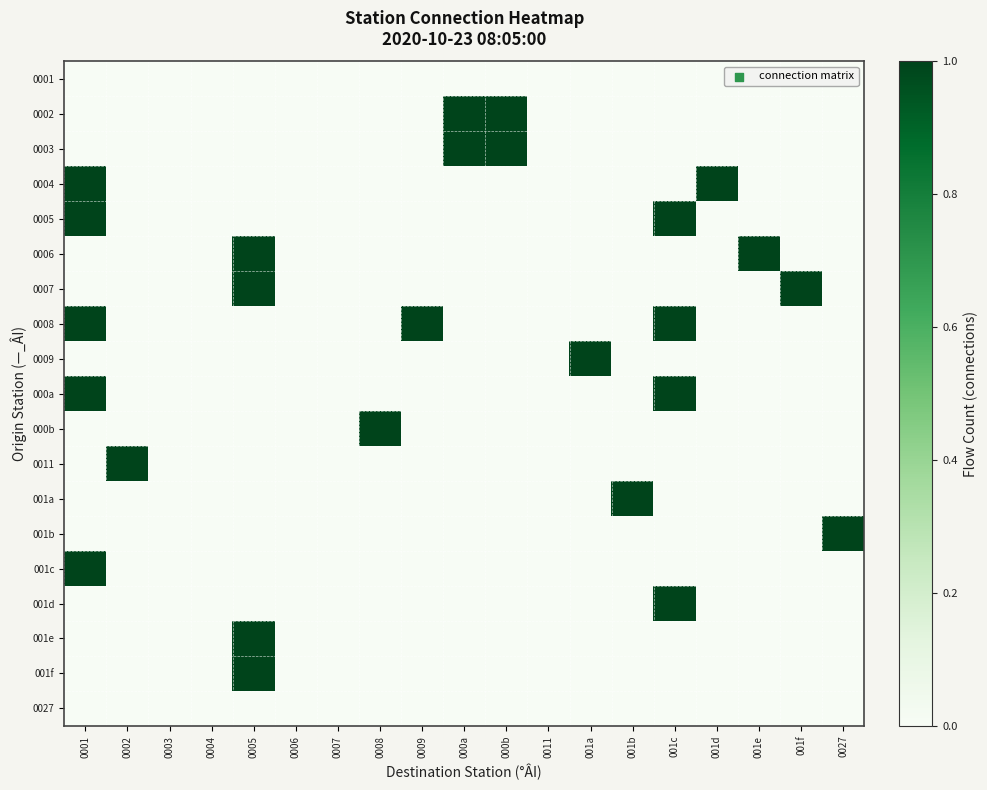

Reading left to right, what are all the values shown in this chart?

0001: 0001=0	0002=0	0003=0	0004=0	0005=0	0006=0	0007=0	0008=0	0009=0	000a=0	000b=0	0011=0	001a=0	001b=0	001c=0	001d=0	001e=0	001f=0	0027=0
0002: 0001=0	0002=0	0003=0	0004=0	0005=0	0006=0	0007=0	0008=0	0009=0	000a=1	000b=1	0011=0	001a=0	001b=0	001c=0	001d=0	001e=0	001f=0	0027=0
0003: 0001=0	0002=0	0003=0	0004=0	0005=0	0006=0	0007=0	0008=0	0009=0	000a=1	000b=1	0011=0	001a=0	001b=0	001c=0	001d=0	001e=0	001f=0	0027=0
0004: 0001=1	0002=0	0003=0	0004=0	0005=0	0006=0	0007=0	0008=0	0009=0	000a=0	000b=0	0011=0	001a=0	001b=0	001c=0	001d=1	001e=0	001f=0	0027=0
0005: 0001=1	0002=0	0003=0	0004=0	0005=0	0006=0	0007=0	0008=0	0009=0	000a=0	000b=0	0011=0	001a=0	001b=0	001c=1	001d=0	001e=0	001f=0	0027=0
0006: 0001=0	0002=0	0003=0	0004=0	0005=1	0006=0	0007=0	0008=0	0009=0	000a=0	000b=0	0011=0	001a=0	001b=0	001c=0	001d=0	001e=1	001f=0	0027=0
0007: 0001=0	0002=0	0003=0	0004=0	0005=1	0006=0	0007=0	0008=0	0009=0	000a=0	000b=0	0011=0	001a=0	001b=0	001c=0	001d=0	001e=0	001f=1	0027=0
0008: 0001=1	0002=0	0003=0	0004=0	0005=0	0006=0	0007=0	0008=0	0009=1	000a=0	000b=0	0011=0	001a=0	001b=0	001c=1	001d=0	001e=0	001f=0	0027=0
0009: 0001=0	0002=0	0003=0	0004=0	0005=0	0006=0	0007=0	0008=0	0009=0	000a=0	000b=0	0011=0	001a=1	001b=0	001c=0	001d=0	001e=0	001f=0	0027=0
000a: 0001=1	0002=0	0003=0	0004=0	0005=0	0006=0	0007=0	0008=0	0009=0	000a=0	000b=0	0011=0	001a=0	001b=0	001c=1	001d=0	001e=0	001f=0	0027=0
000b: 0001=0	0002=0	0003=0	0004=0	0005=0	0006=0	0007=0	0008=1	0009=0	000a=0	000b=0	0011=0	001a=0	001b=0	001c=0	001d=0	001e=0	001f=0	0027=0
0011: 0001=0	0002=1	0003=0	0004=0	0005=0	0006=0	0007=0	0008=0	0009=0	000a=0	000b=0	0011=0	001a=0	001b=0	001c=0	001d=0	001e=0	001f=0	0027=0
001a: 0001=0	0002=0	0003=0	0004=0	0005=0	0006=0	0007=0	0008=0	0009=0	000a=0	000b=0	0011=0	001a=0	001b=1	001c=0	001d=0	001e=0	001f=0	0027=0
001b: 0001=0	0002=0	0003=0	0004=0	0005=0	0006=0	0007=0	0008=0	0009=0	000a=0	000b=0	0011=0	001a=0	001b=0	001c=0	001d=0	001e=0	001f=0	0027=1
001c: 0001=1	0002=0	0003=0	0004=0	0005=0	0006=0	0007=0	0008=0	0009=0	000a=0	000b=0	0011=0	001a=0	001b=0	001c=0	001d=0	001e=0	001f=0	0027=0
001d: 0001=0	0002=0	0003=0	0004=0	0005=0	0006=0	0007=0	0008=0	0009=0	000a=0	000b=0	0011=0	001a=0	001b=0	001c=1	001d=0	001e=0	001f=0	0027=0
001e: 0001=0	0002=0	0003=0	0004=0	0005=1	0006=0	0007=0	0008=0	0009=0	000a=0	000b=0	0011=0	001a=0	001b=0	001c=0	001d=0	001e=0	001f=0	0027=0
001f: 0001=0	0002=0	0003=0	0004=0	0005=1	0006=0	0007=0	0008=0	0009=0	000a=0	000b=0	0011=0	001a=0	001b=0	001c=0	001d=0	001e=0	001f=0	0027=0
0027: 0001=0	0002=0	0003=0	0004=0	0005=0	0006=0	0007=0	0008=0	0009=0	000a=0	000b=0	0011=0	001a=0	001b=0	001c=0	001d=0	001e=0	001f=0	0027=0